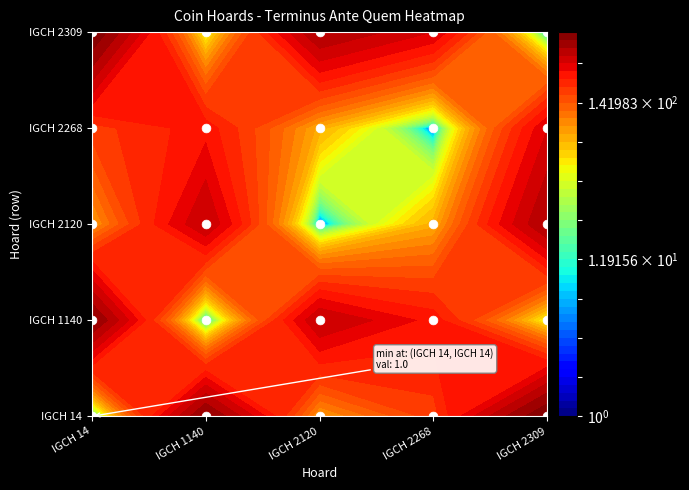

Is it true that the value at IGCH 2268 is 1?

False